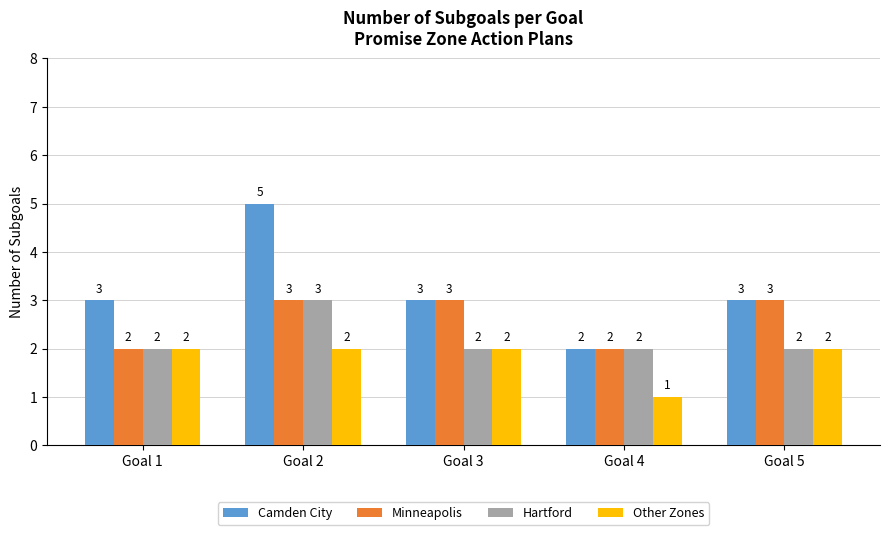

What is the greatest value displayed?

5